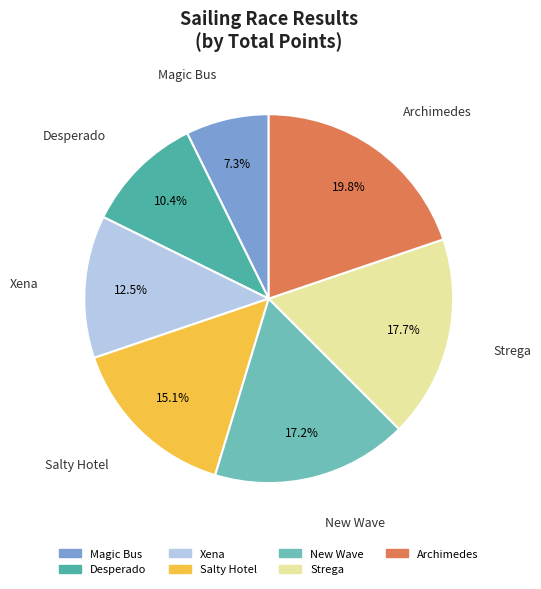

Is there a majority slice in this chart?

No